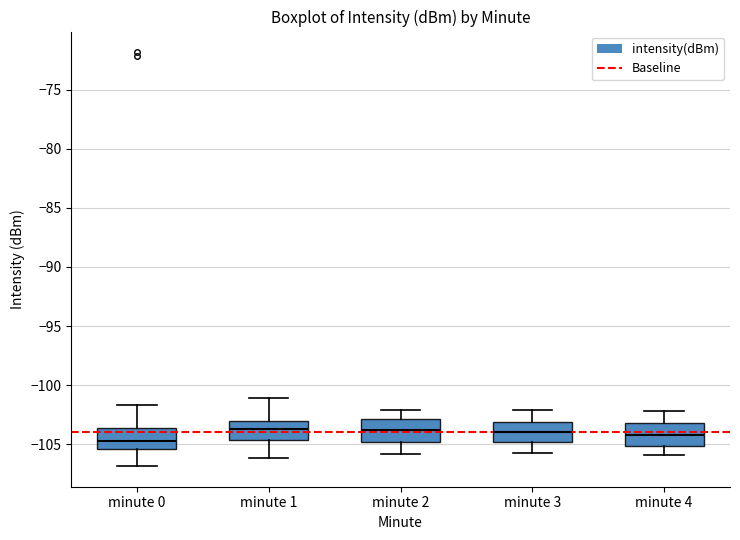

Reading left to right, read every box against the y-axis: the position of its median line, the range the box covers, and the ends of its whiskers. The values are not printed on the chart, so give them approximately, as read against the axis.

minute 0: median -104.5, box -105.5 to -103.5, whiskers -107.0 to -101.5
minute 1: median -103.5, box -104.5 to -103.0, whiskers -106.0 to -101.0
minute 2: median -104.0, box -105.0 to -103.0, whiskers -106.0 to -102.0
minute 3: median -104.0, box -105.0 to -103.0, whiskers -106.0 to -102.0
minute 4: median -104.0, box -105.0 to -103.0, whiskers -106.0 to -102.0